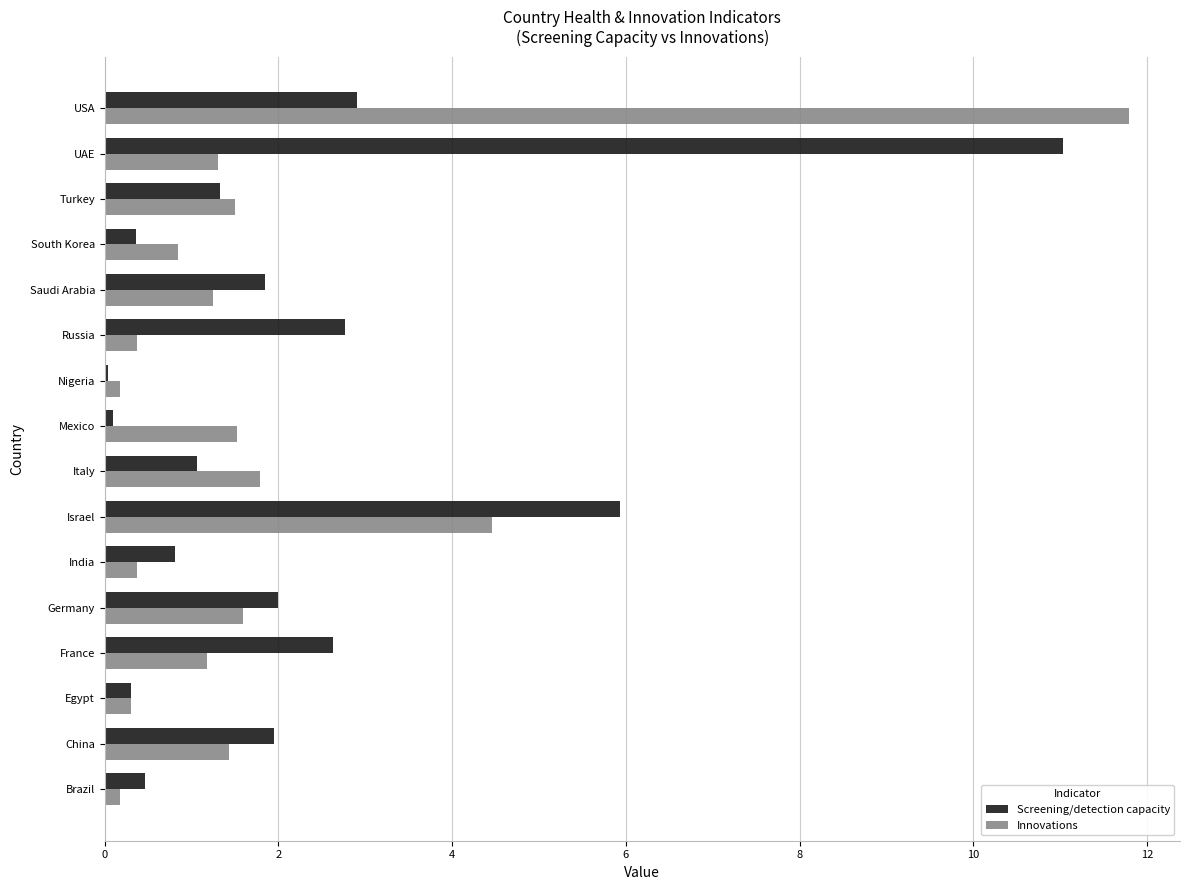

What is the approximate value of Innovations at Italy?

1.8